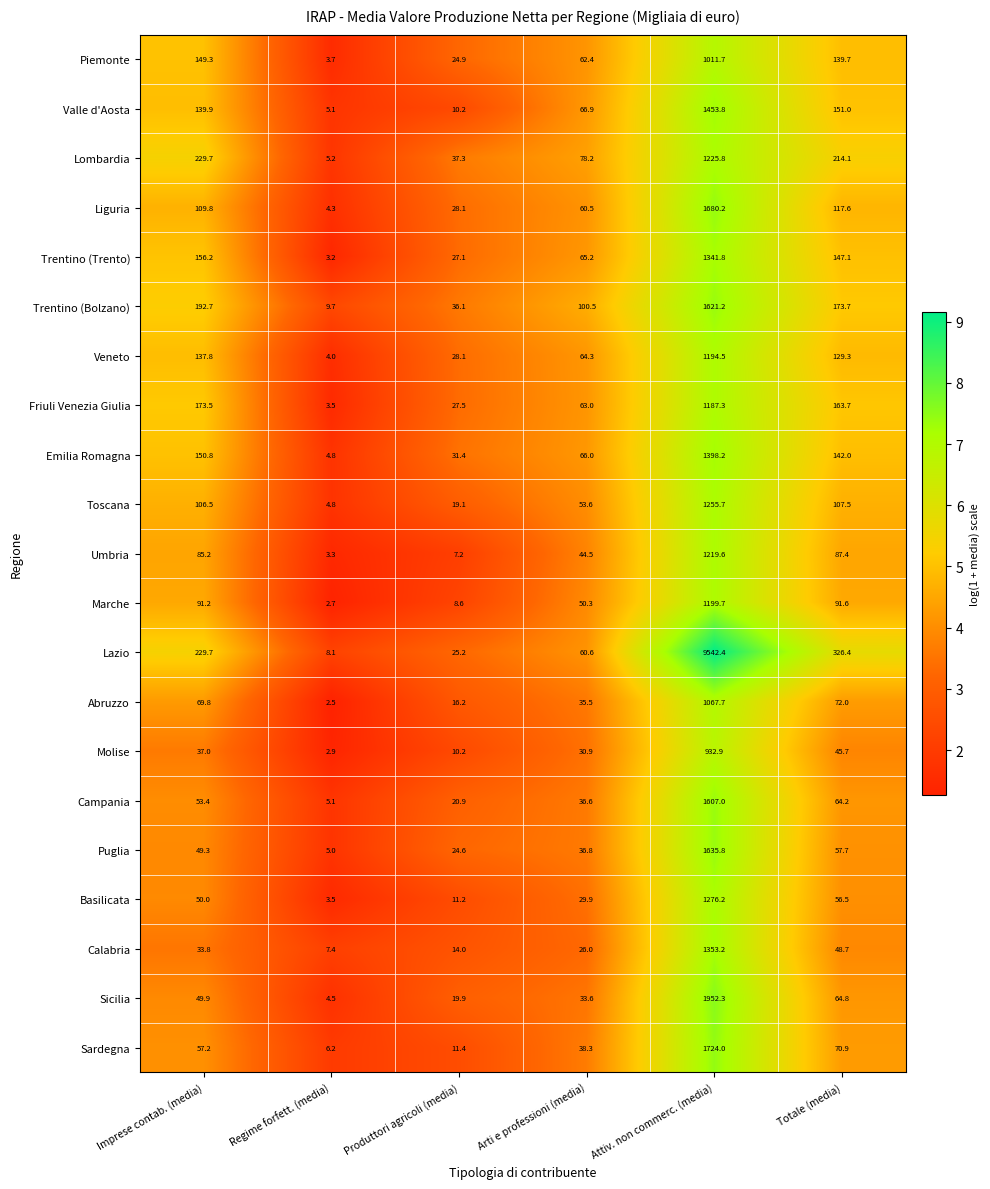

True or false: Trentino (Bolzano) has a value of 100.5 at Arti e professioni (media).

True